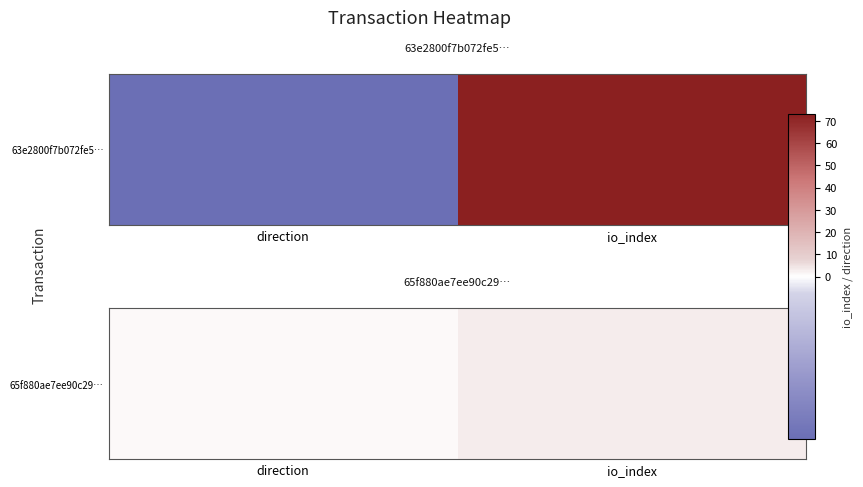

What is the average value?

2